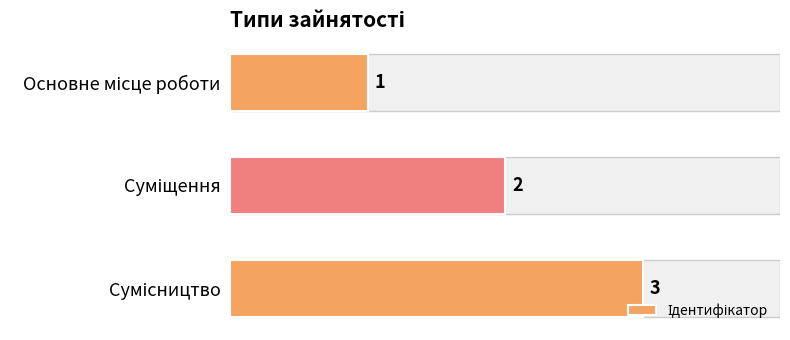

What is the value of the 1st bar from the top?

1